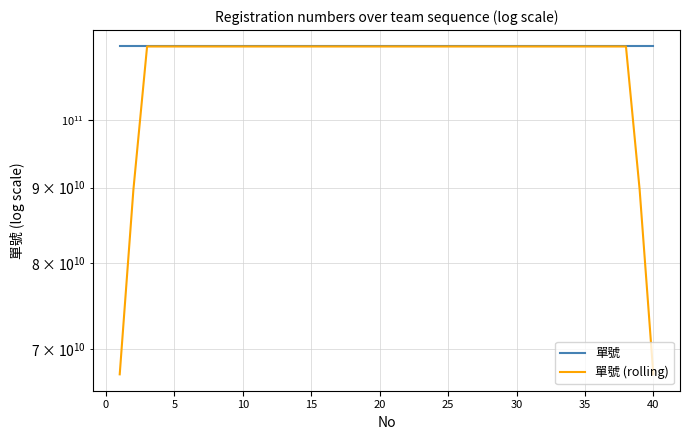

Which series ends up on top after the final intersection of 單號 (rolling) and 單號?

單號